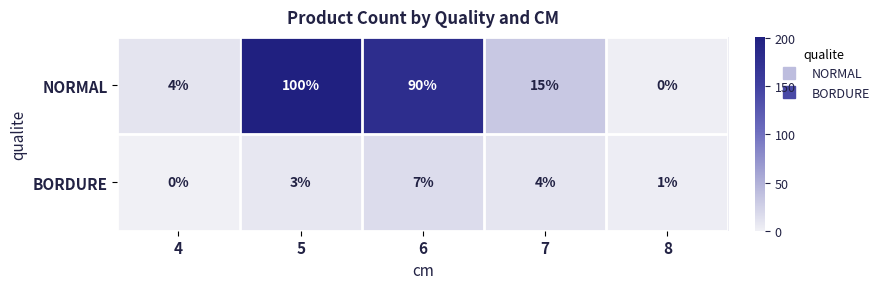

List the series in order of their peak value, highest first.

NORMAL, BORDURE